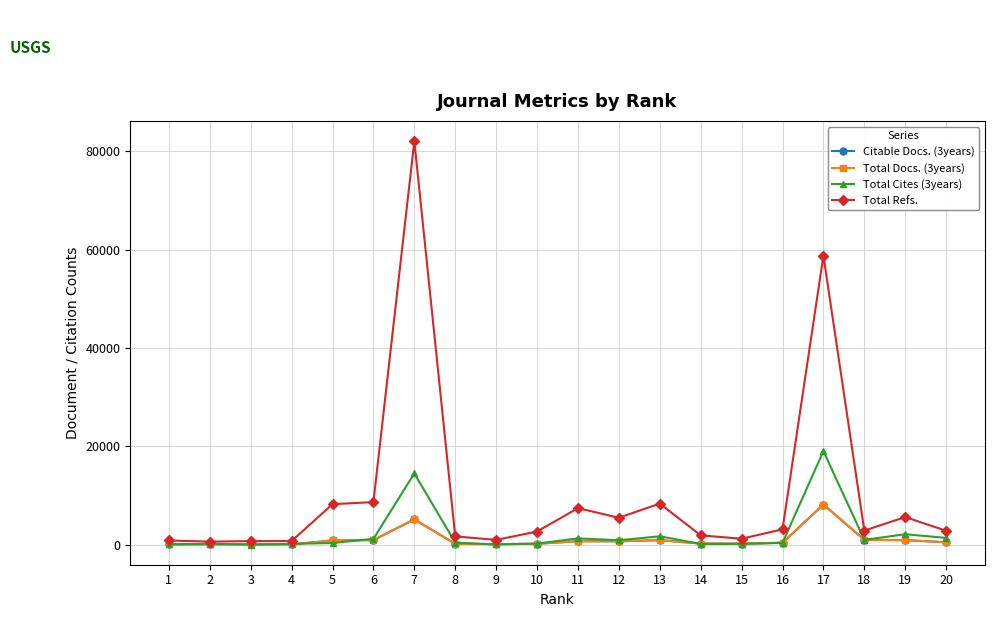

What is the value of the Total Cites (3years) point at the 10th from the left?

205